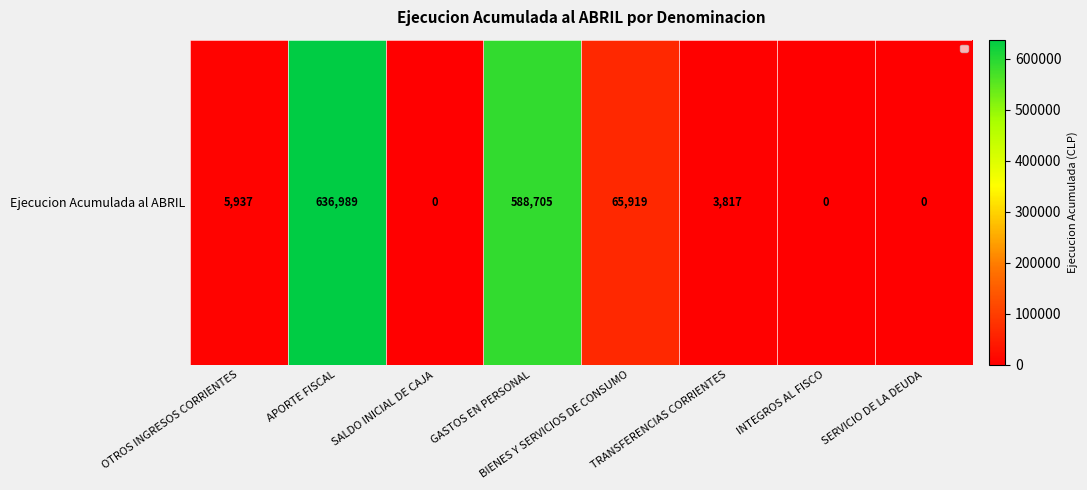

The value at BIENES Y SERVICIOS DE CONSUMO is 89631. True or false?

False